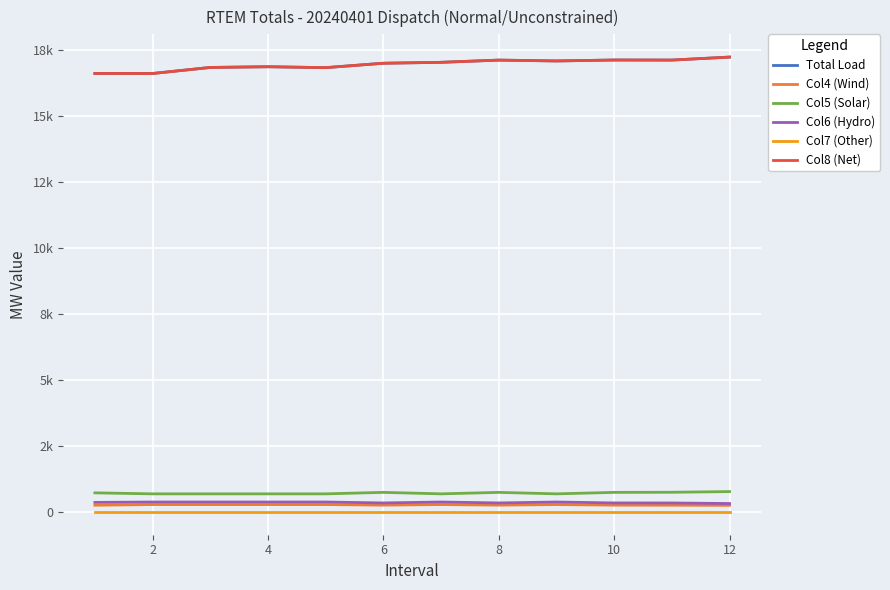

Does the chart display data point markers on the line(s)?

No